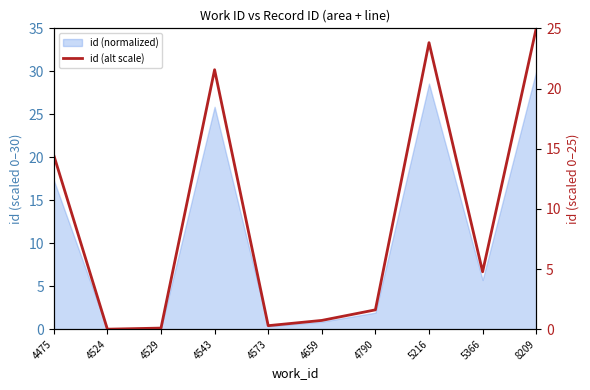

Where is the first local minimum?

4524